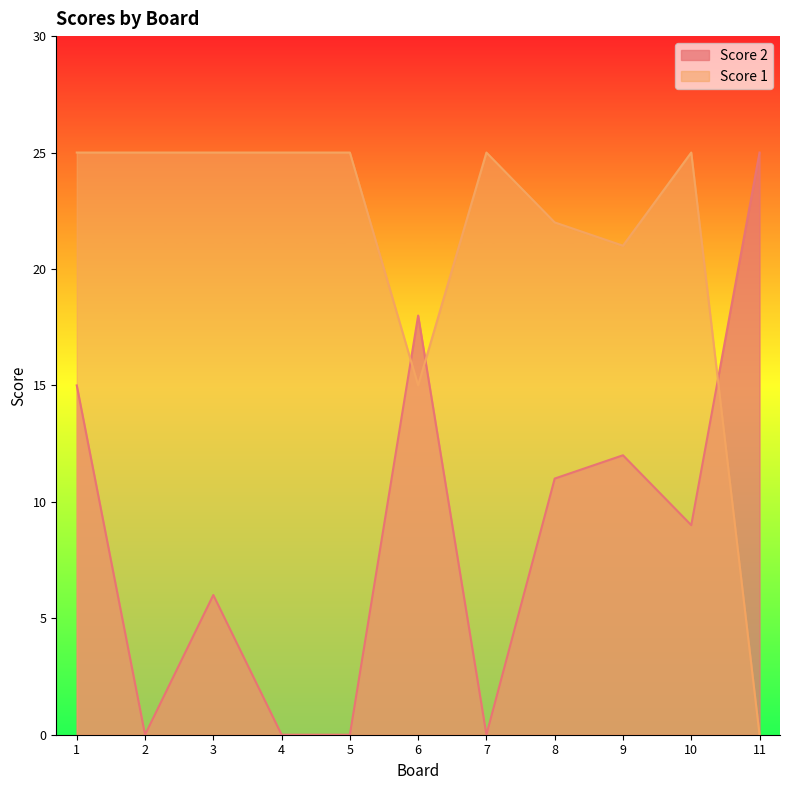

At which label is Score 2 closest to 12?

9